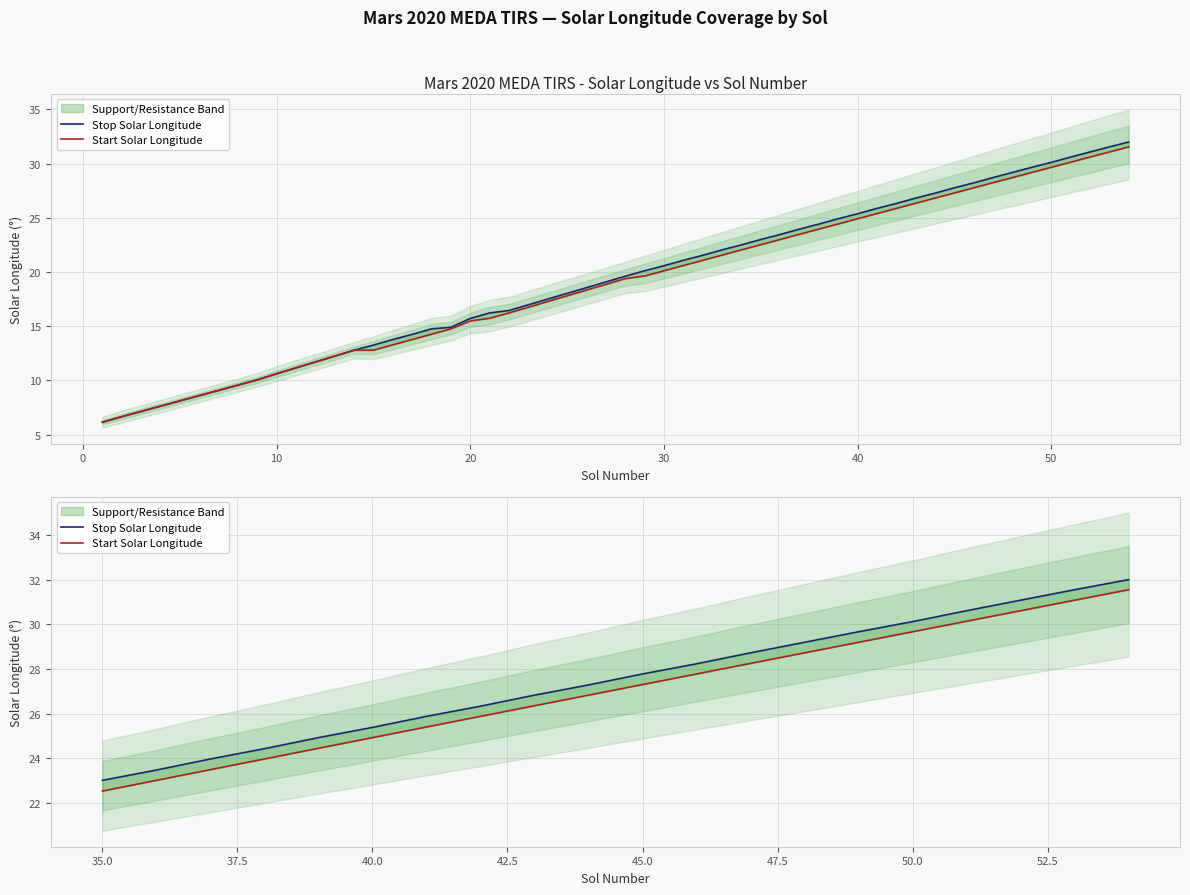

Does the chart have visible grid lines?

Yes